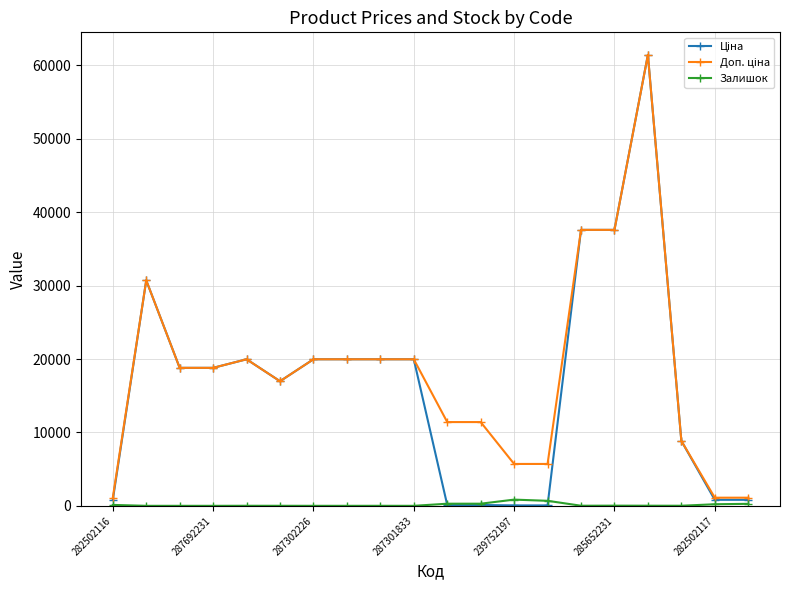

At how many categories does at least one series exceed 15571?

12